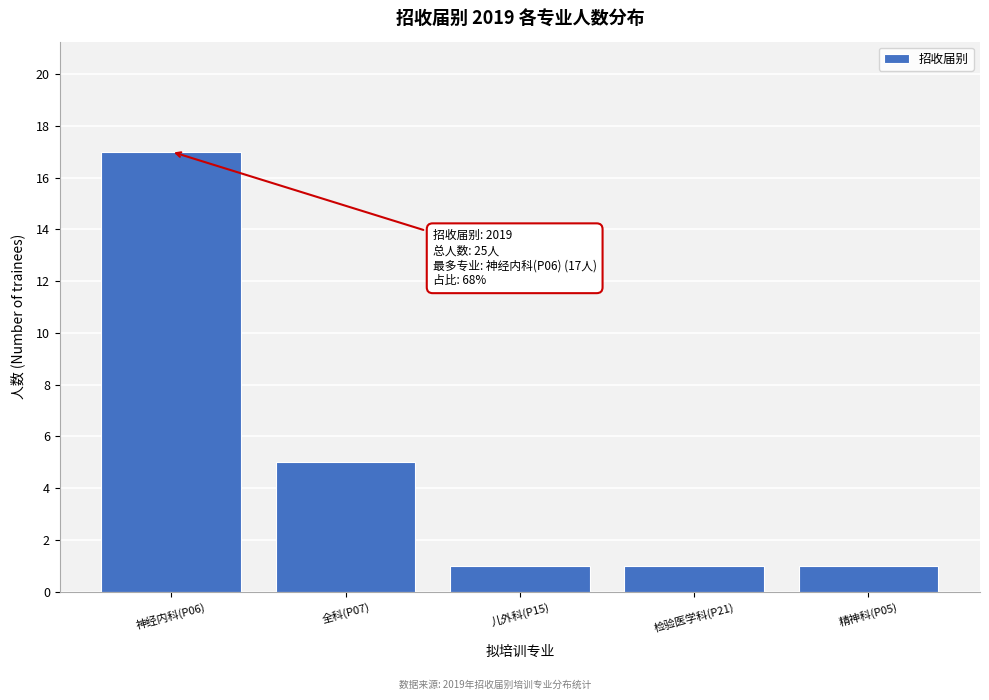

Reading left to right, transcribe all the data shown in this chart.

神经内科(P06)=17	全科(P07)=5	儿外科(P15)=1	检验医学科(P21)=1	精神科(P05)=1